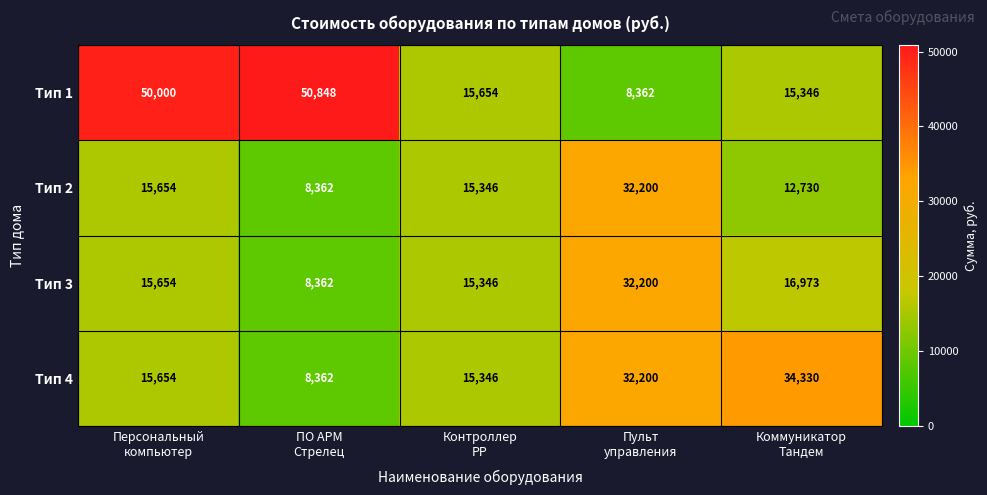

What is the sum of all Тип 2 values?

84292